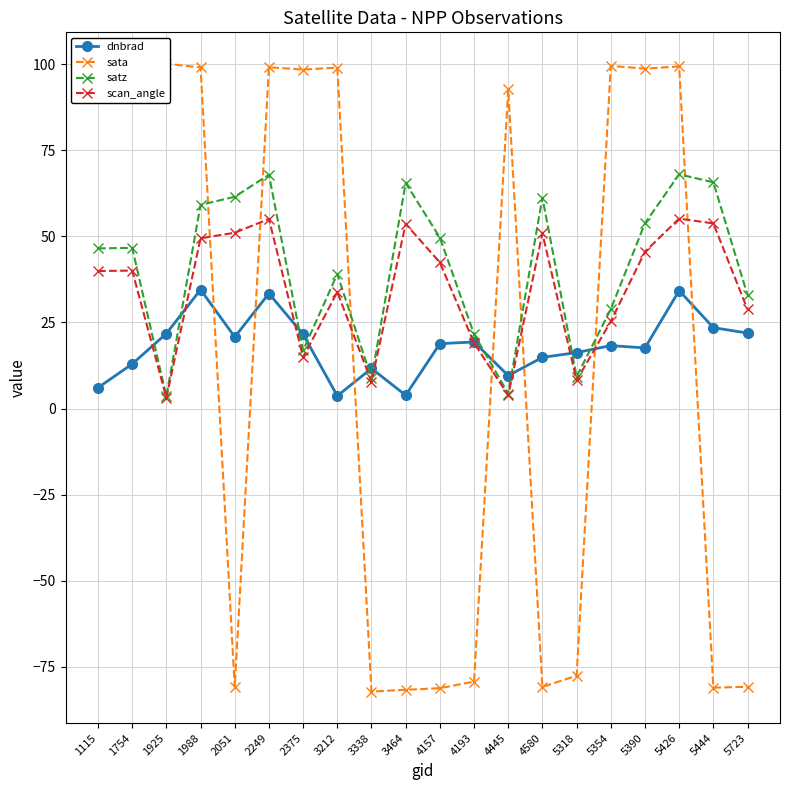

In scan_angle, how many points are lower than both neighbors (excluding endpoints)?

5